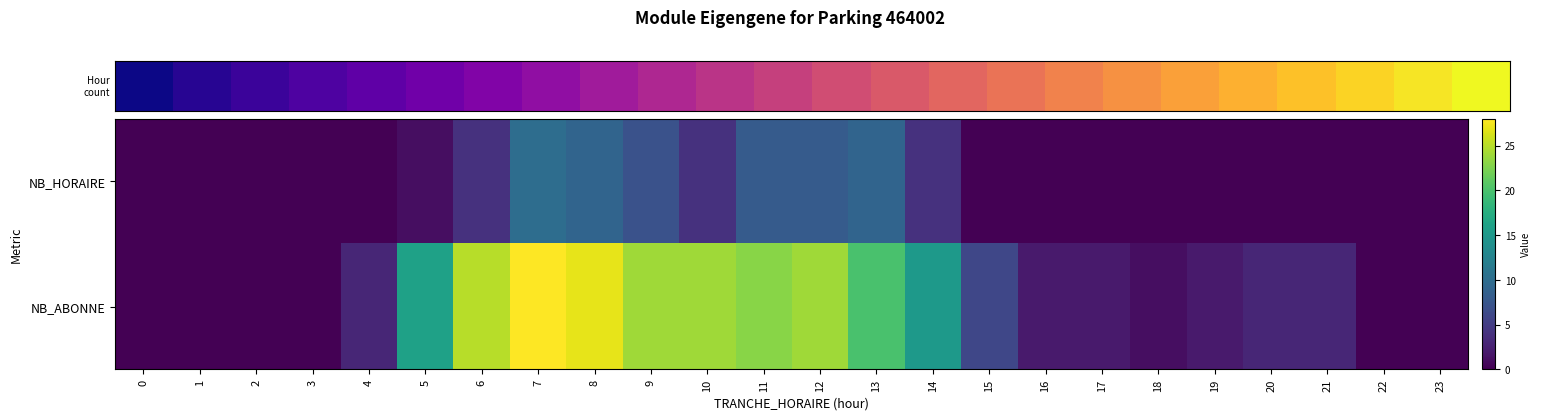

Rank the series by their average value, from highest to lowest.

NB_ABONNE, NB_HORAIRE